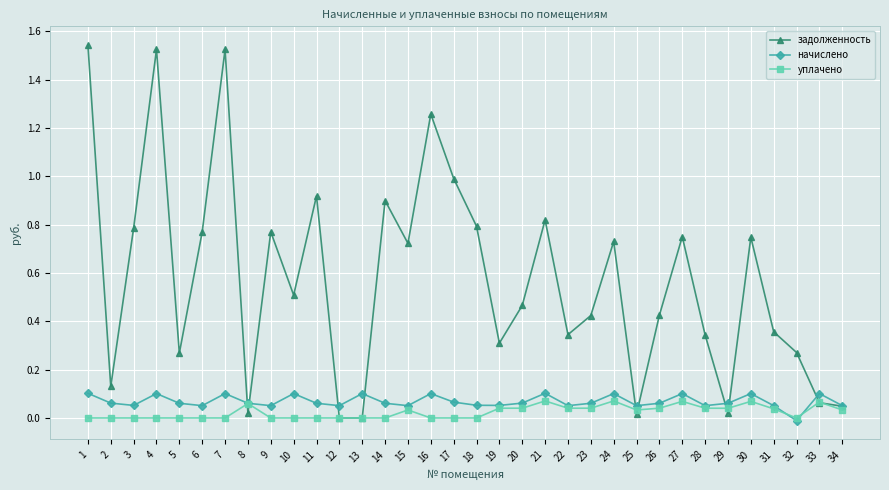

Which category has the lowest value in the начислено series?

32